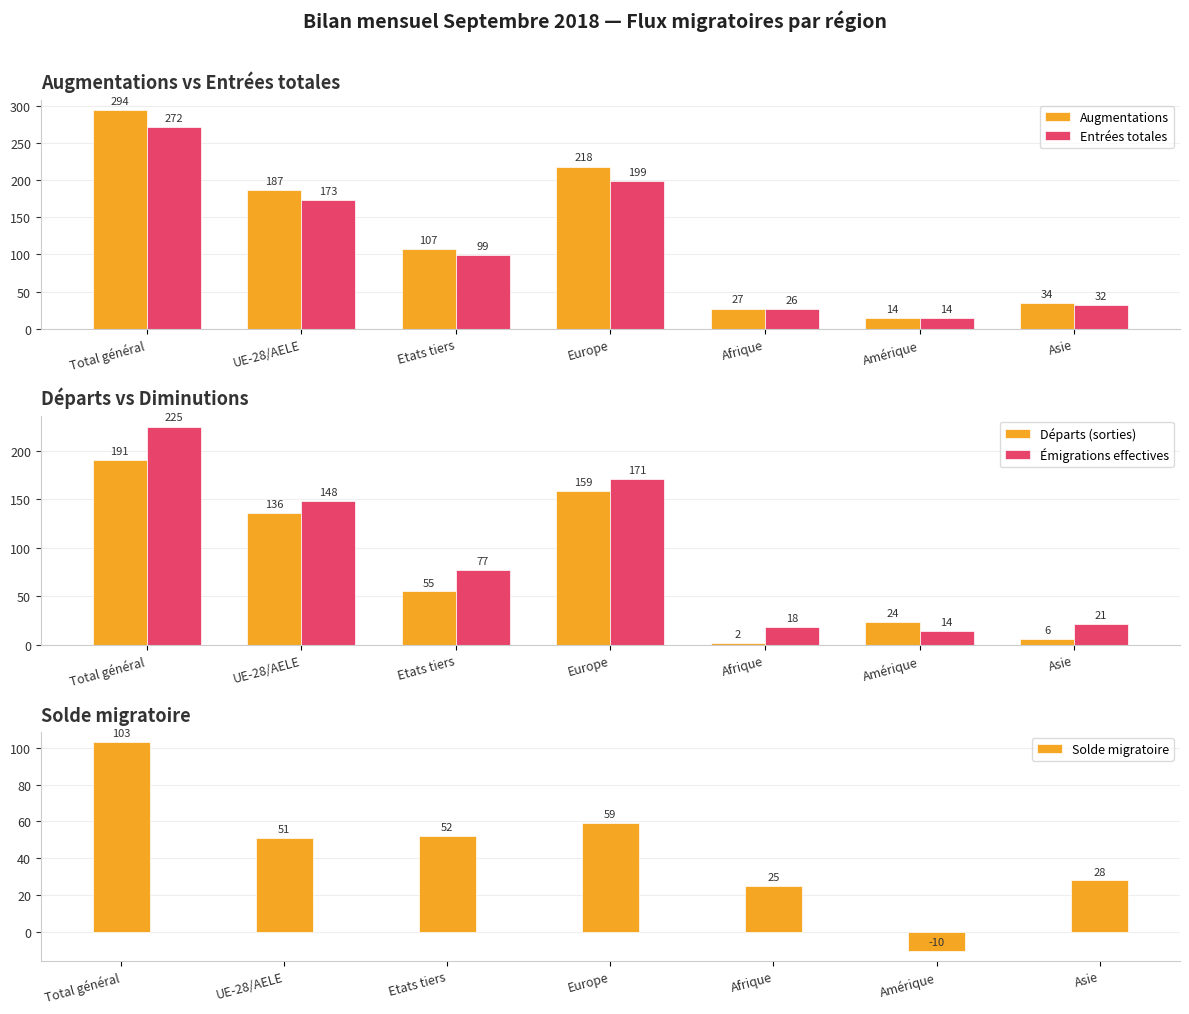

What are all the series names shown in the legend?

Augmentations, Entrées totales, Départs (sorties), Émigrations effectives, Solde migratoire